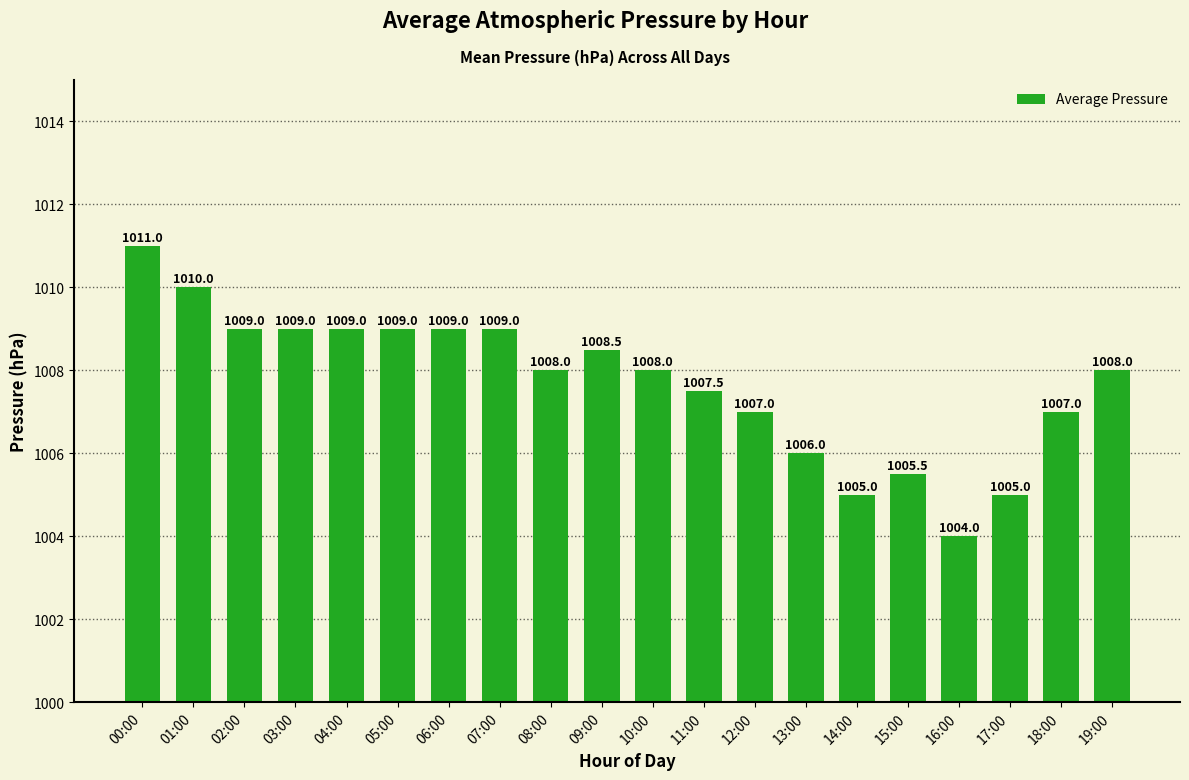

Reading left to right, list all the values displayed in this chart.

1011.0	1010.0	1009.0	1009.0	1009.0	1009.0	1009.0	1009.0	1008.0	1008.5	1008.0	1007.5	1007.0	1006.0	1005.0	1005.5	1004.0	1005.0	1007.0	1008.0